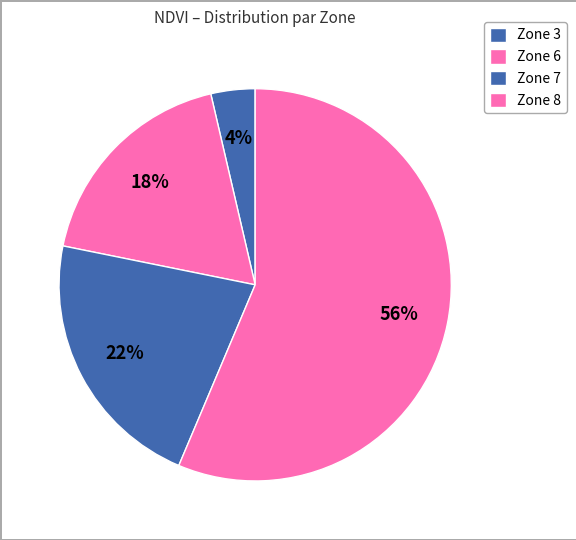

Rank the categories by value from highest to lowest.

Zone 8, Zone 7, Zone 6, Zone 3